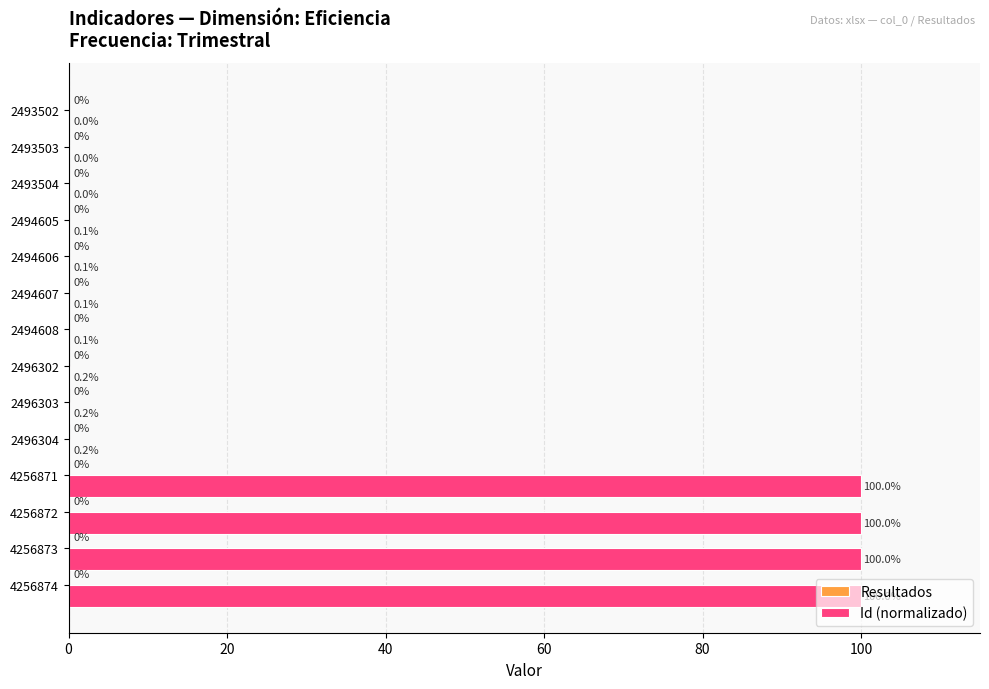

Between 2494605 and 4256874, which is larger?

4256874